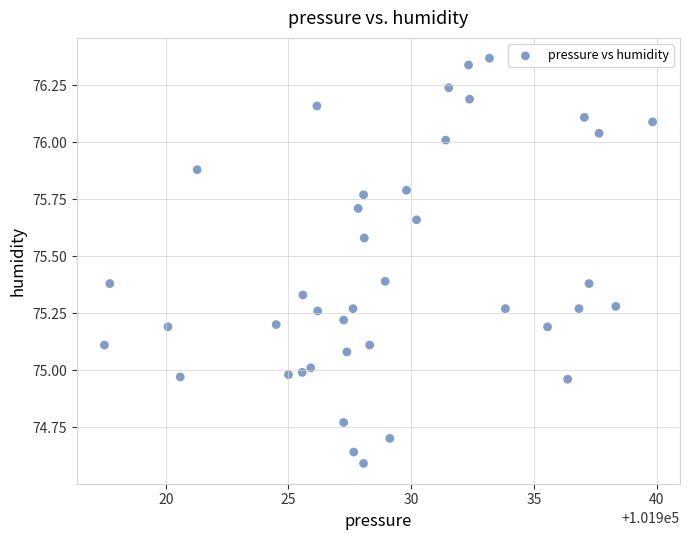

What is the range of X values (max minus min)?

22.3